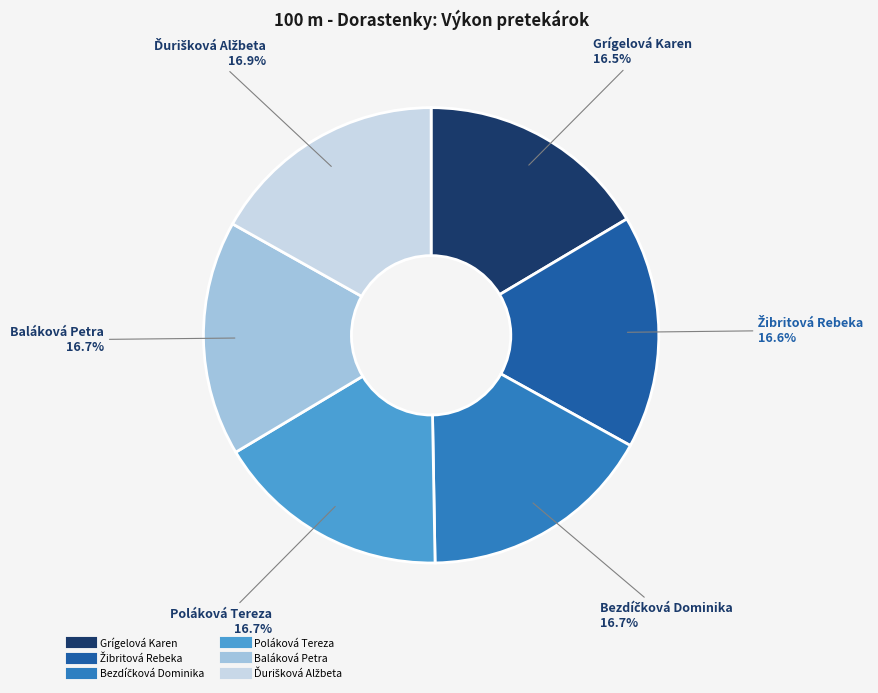

Does any single category account for the majority?

No